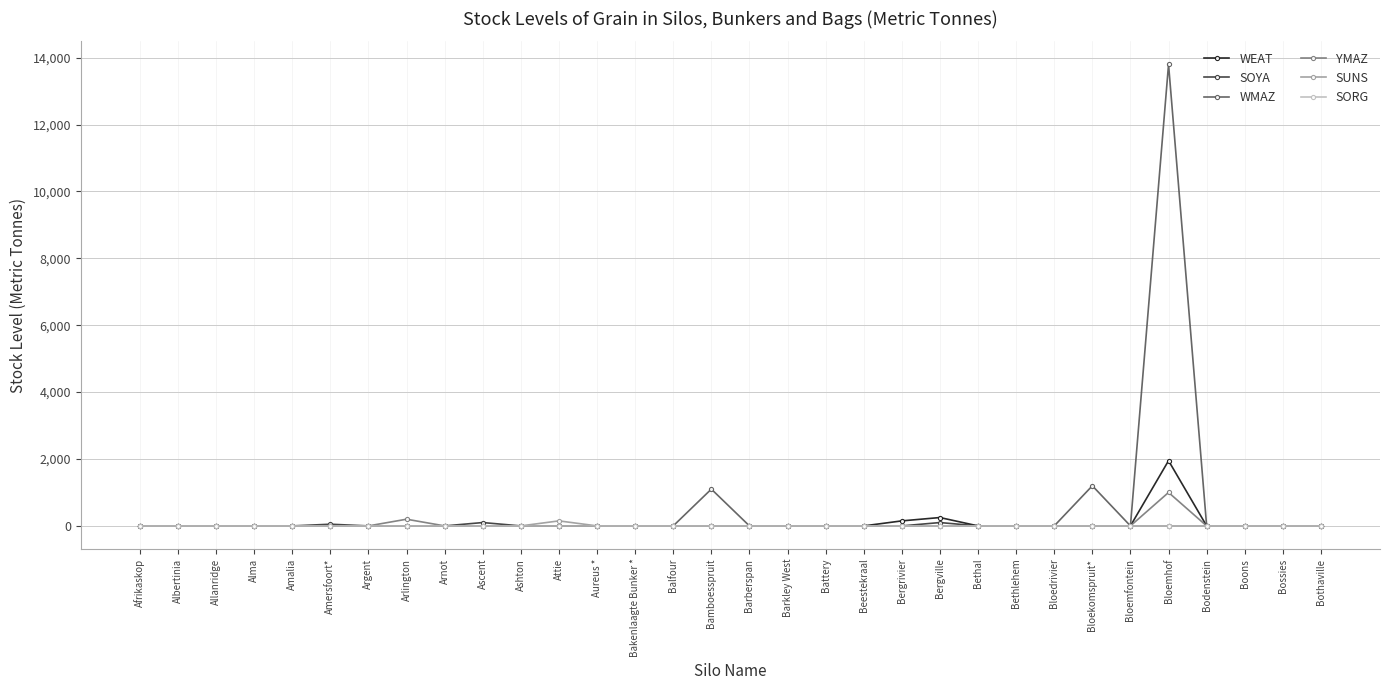

What is the label of the 27th point from the right?

Amersfoort*